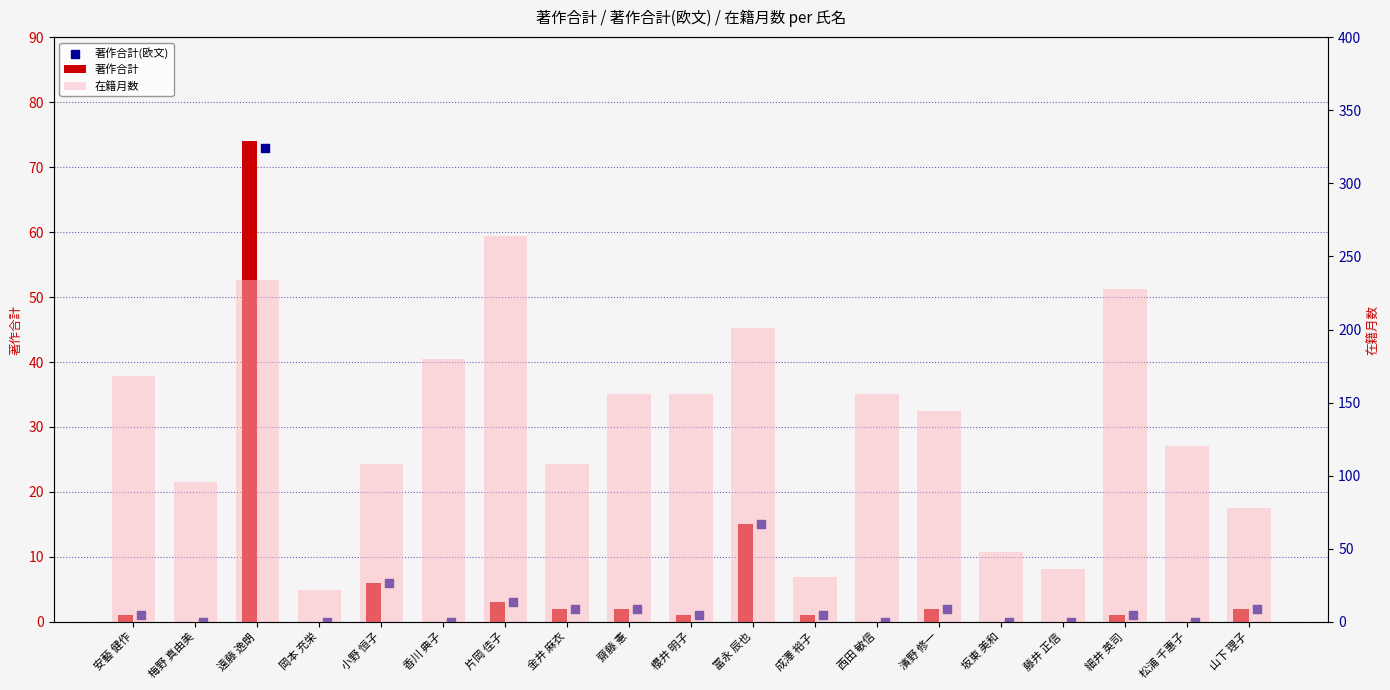

What is the total value across all series at 細井 英司?

230